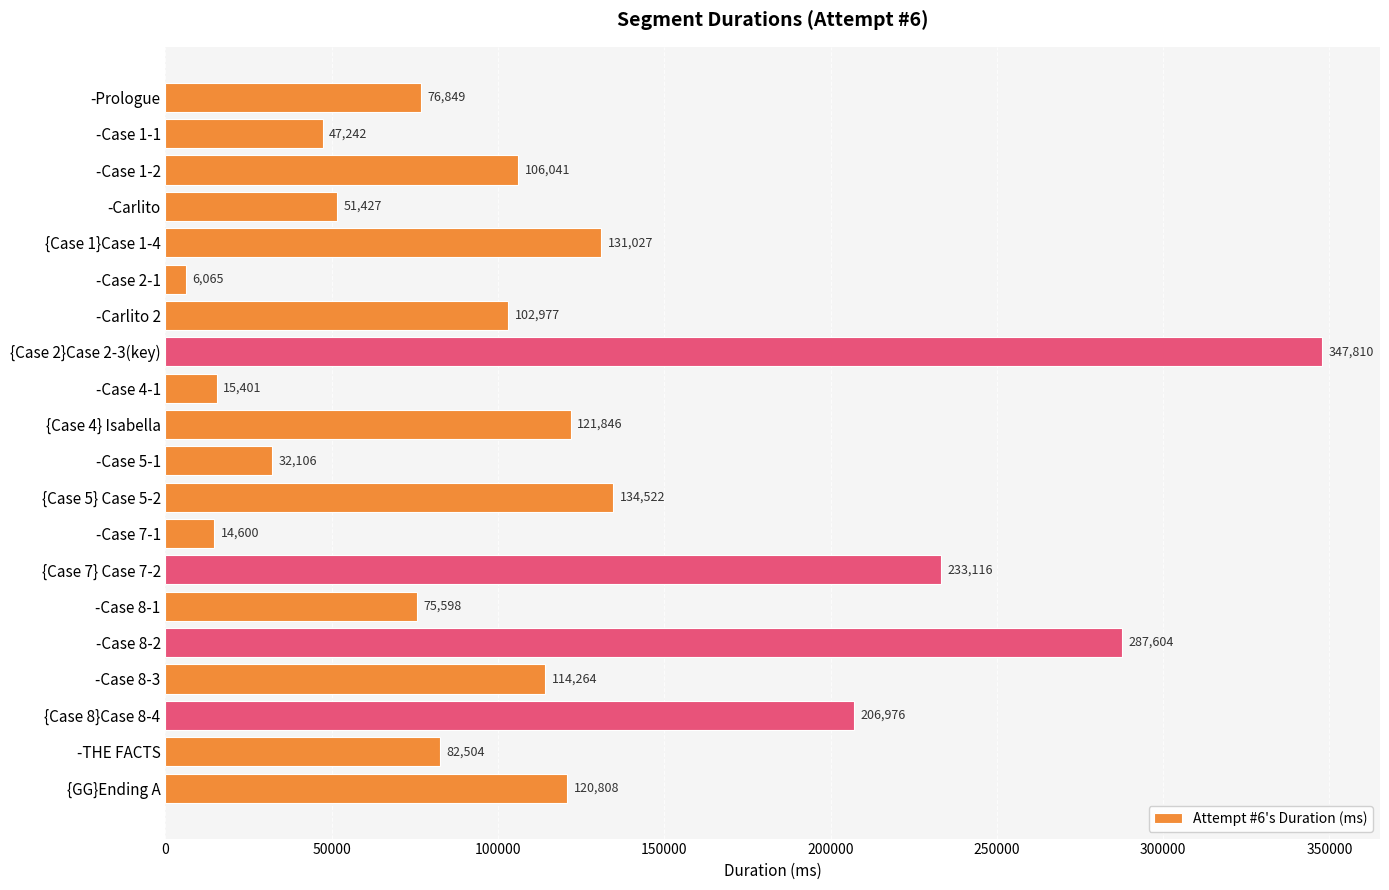

The chart shows a value of 51427 at -Carlito. True or false?

True